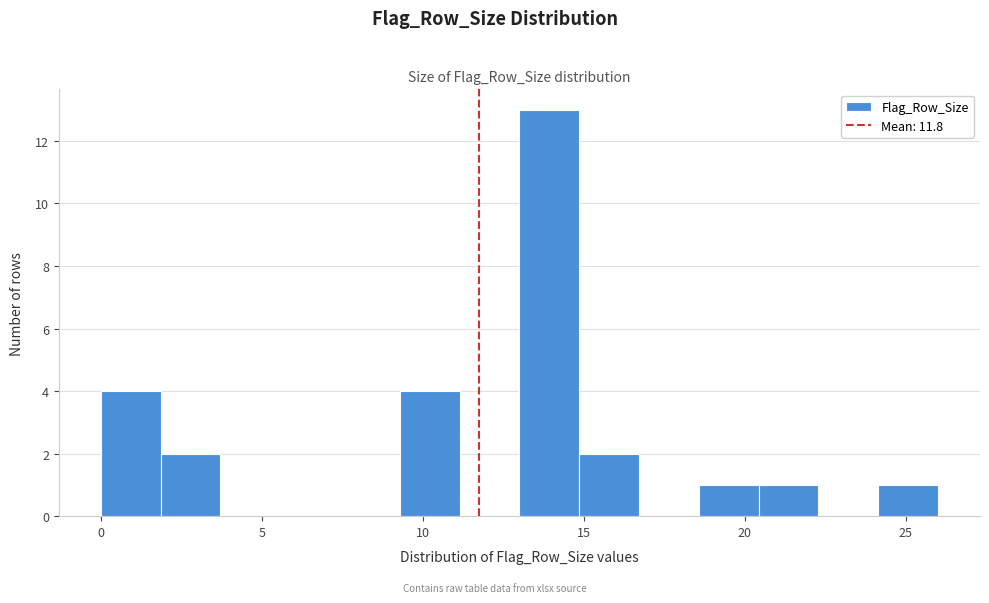

Read against the x-axis, roughly where is the centre of the tallest bar?

14.0